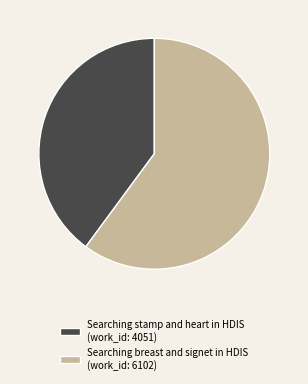

What is the majority slice?

Searching breast and signet in HDIS